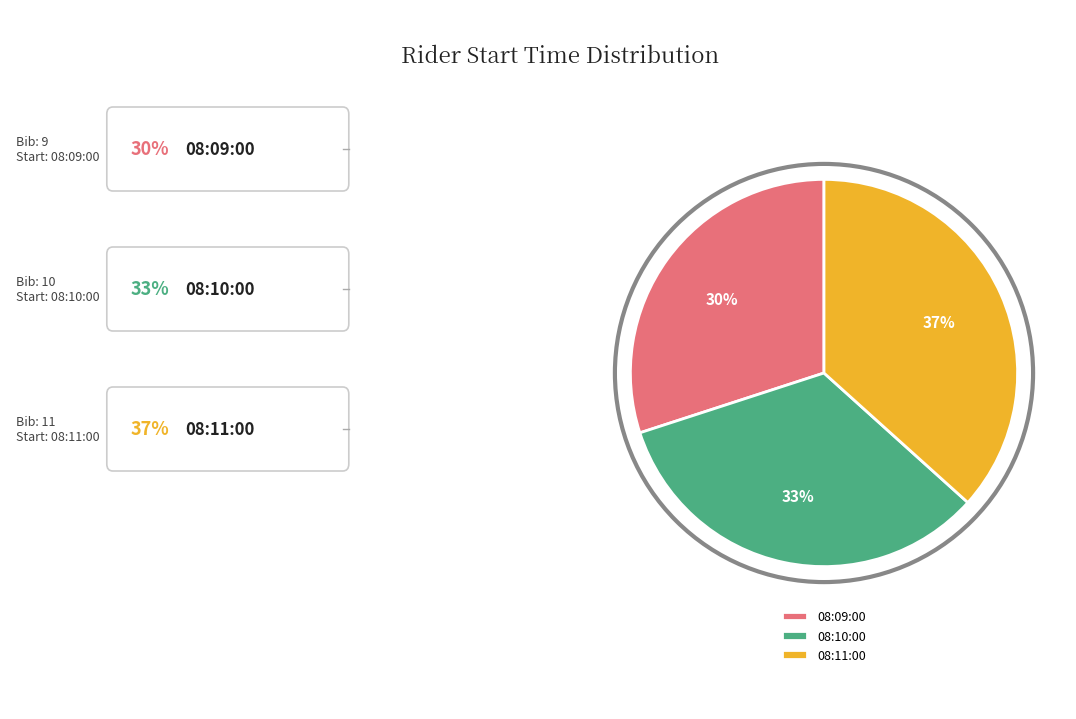

Count the number of slices in the pie.

3